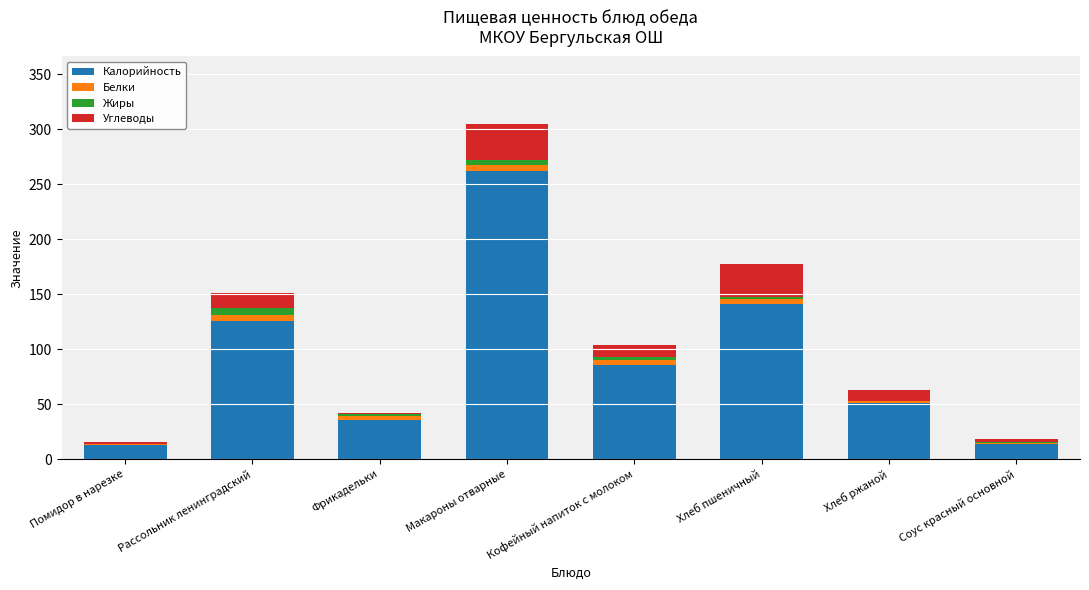

At which label does Калорийность reach its peak?

Макароны отварные